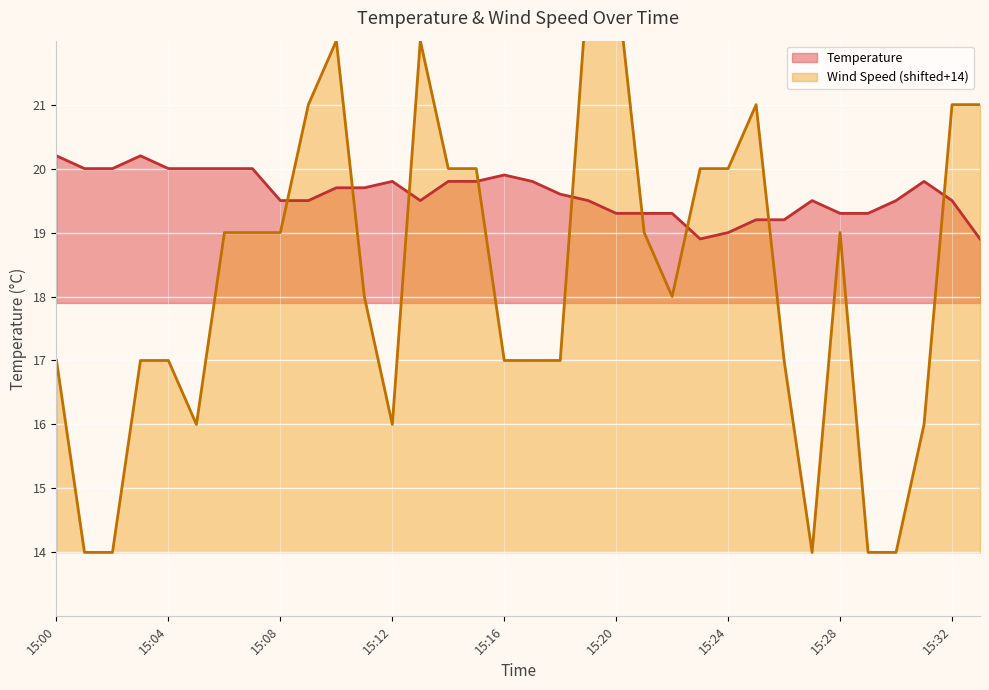

How many lines are shown in the chart?

2